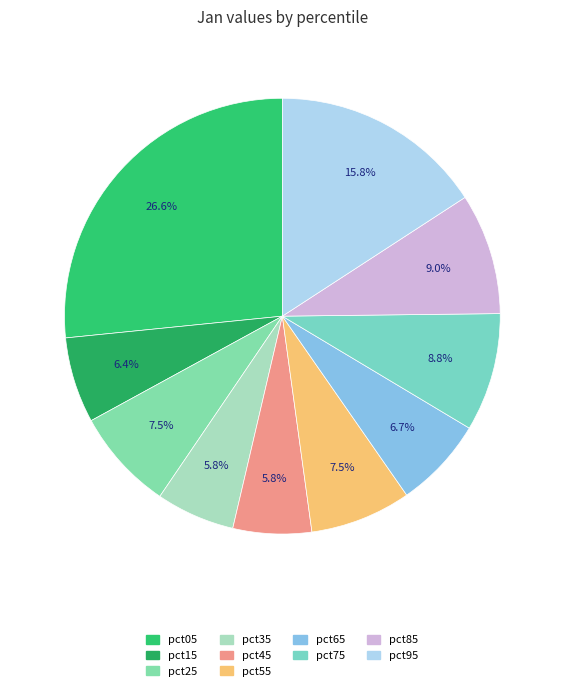

Is the sum of pct65 and pct95 greater than half?

No